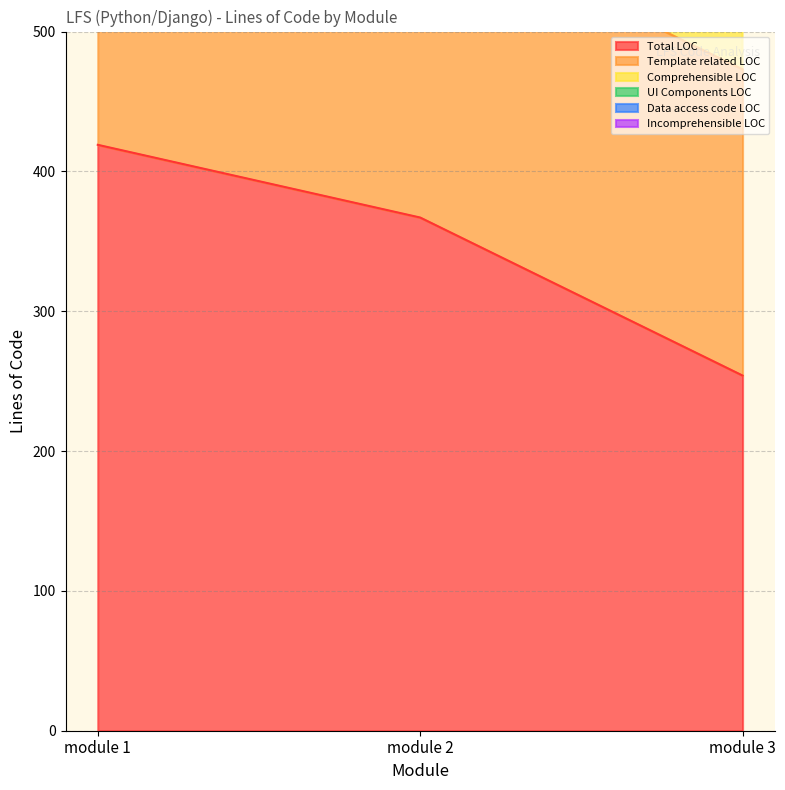

Is the value of Total LOC at module 2 greater than the value of UI Components LOC at module 1?

No